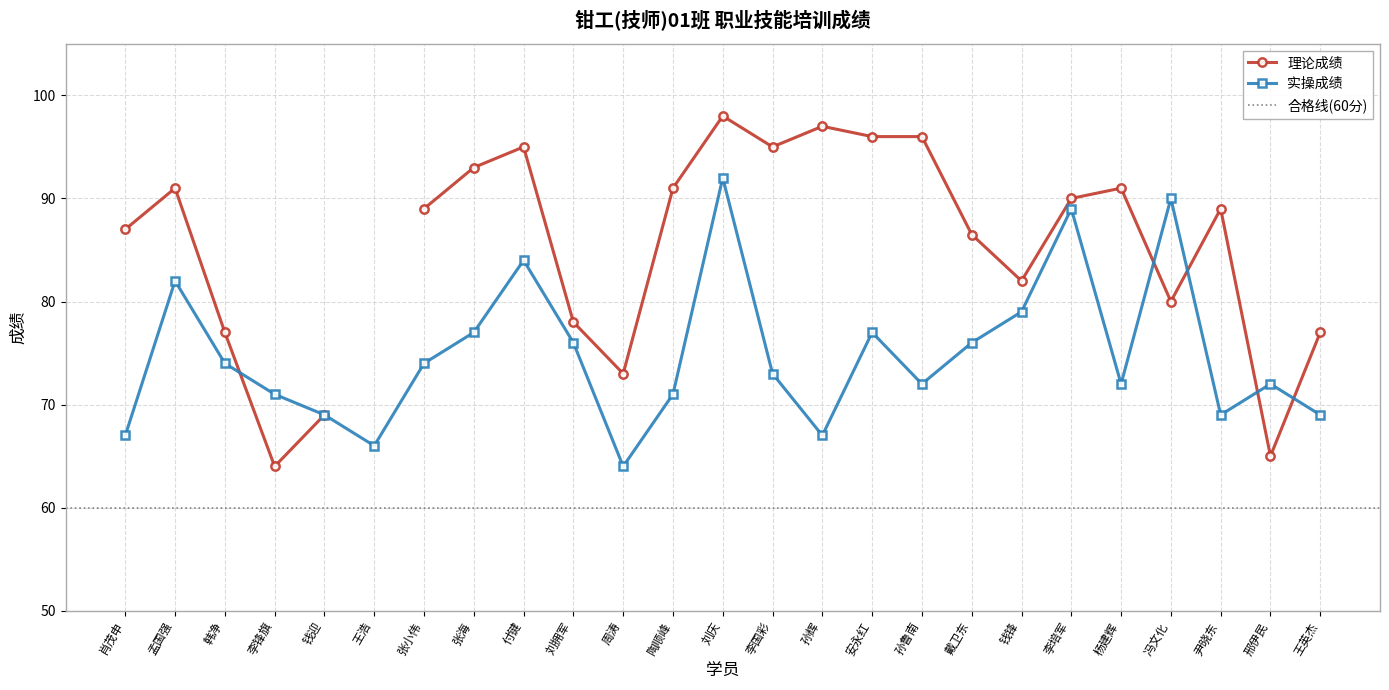

How many interior local valleys does the 实操成绩 series have?

6